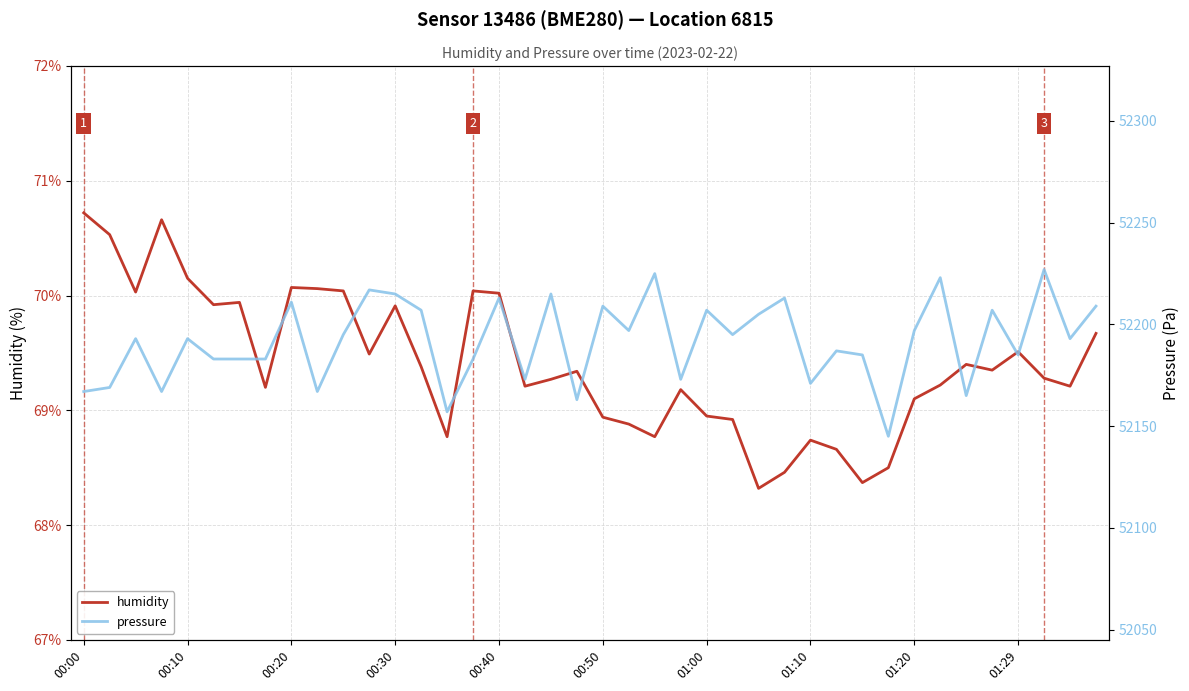

The value of humidity at 00:10 is 124.5. True or false?

False